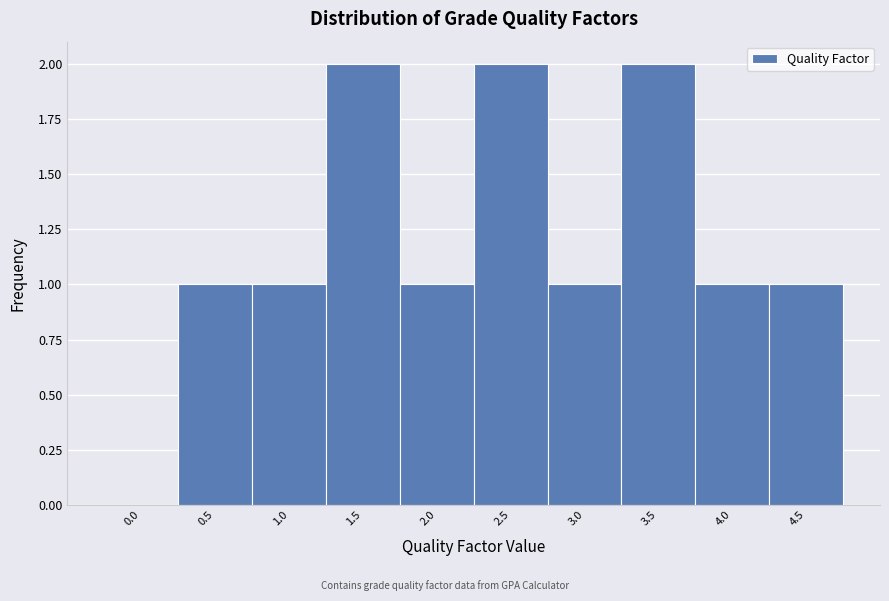

Reading left to right, list all the values displayed in this chart.

0.0=0	0.5=1	1.0=1	1.5=2	2.0=1	2.5=2	3.0=1	3.5=2	4.0=1	4.5=1